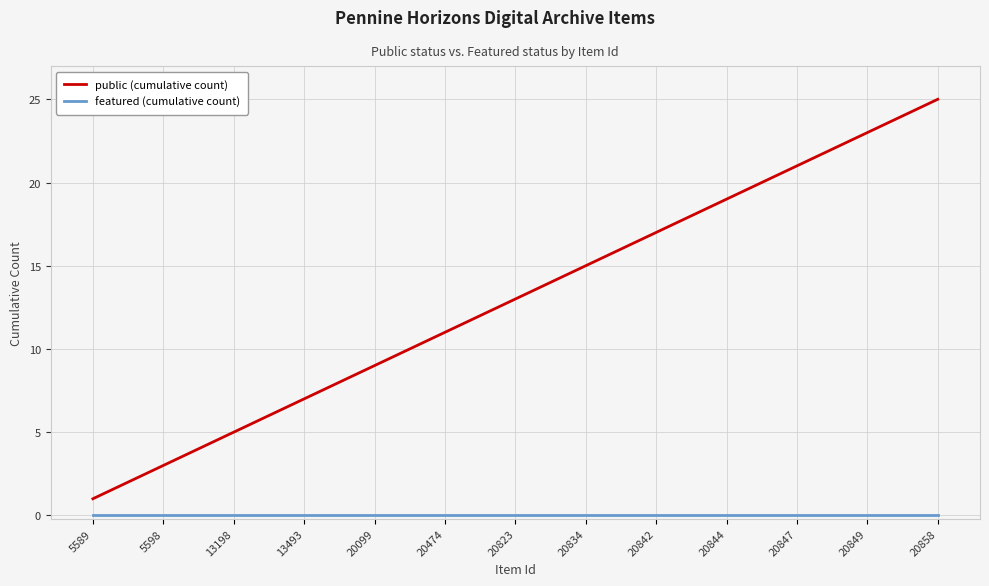

What is the difference between the maximum and minimum values in the public (cumulative count) series?

24